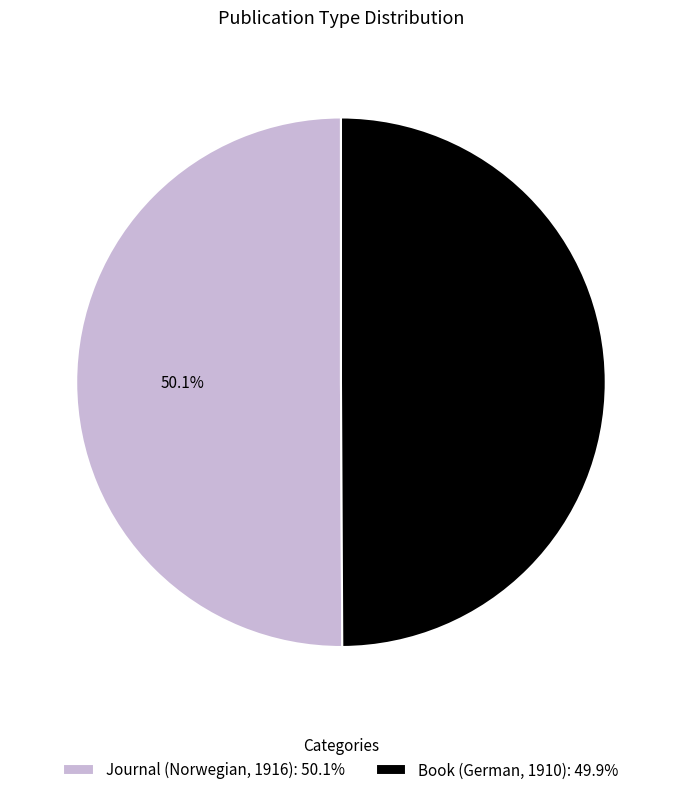

Approximately how many times larger is the value at Book (German, 1910): 49.9% compared to Journal (Norwegian, 1916): 50.1%?

1.0